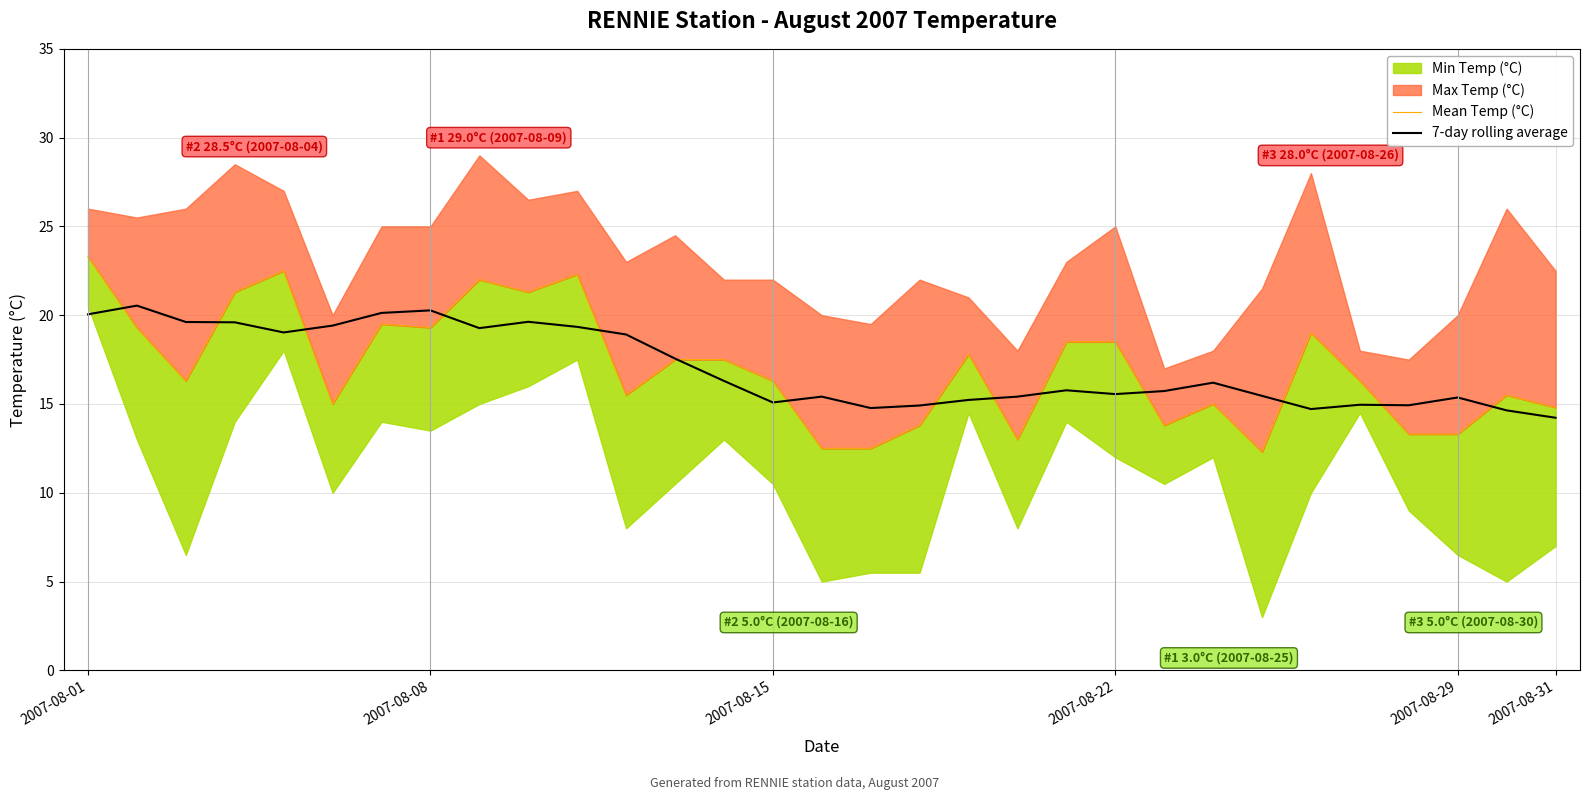

Where do 7-day rolling average and Mean Temp (°C) first cross each other?

2007-08-01 and 2007-08-08